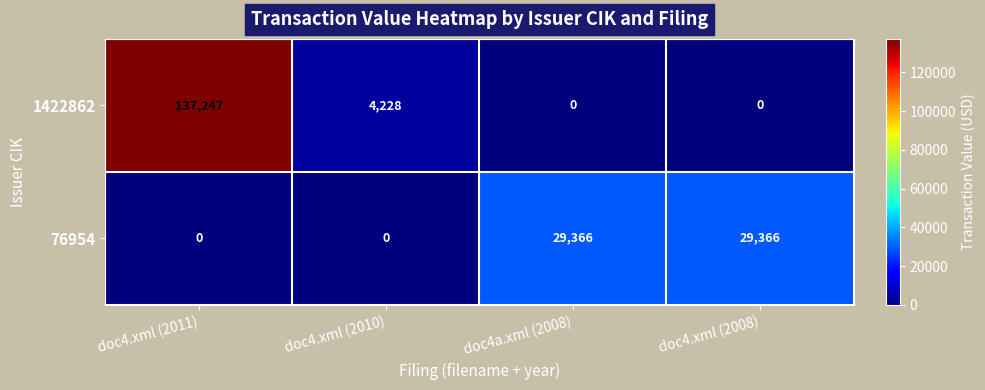

What is the difference between the second highest and second lowest values in the 76954 series?

29366